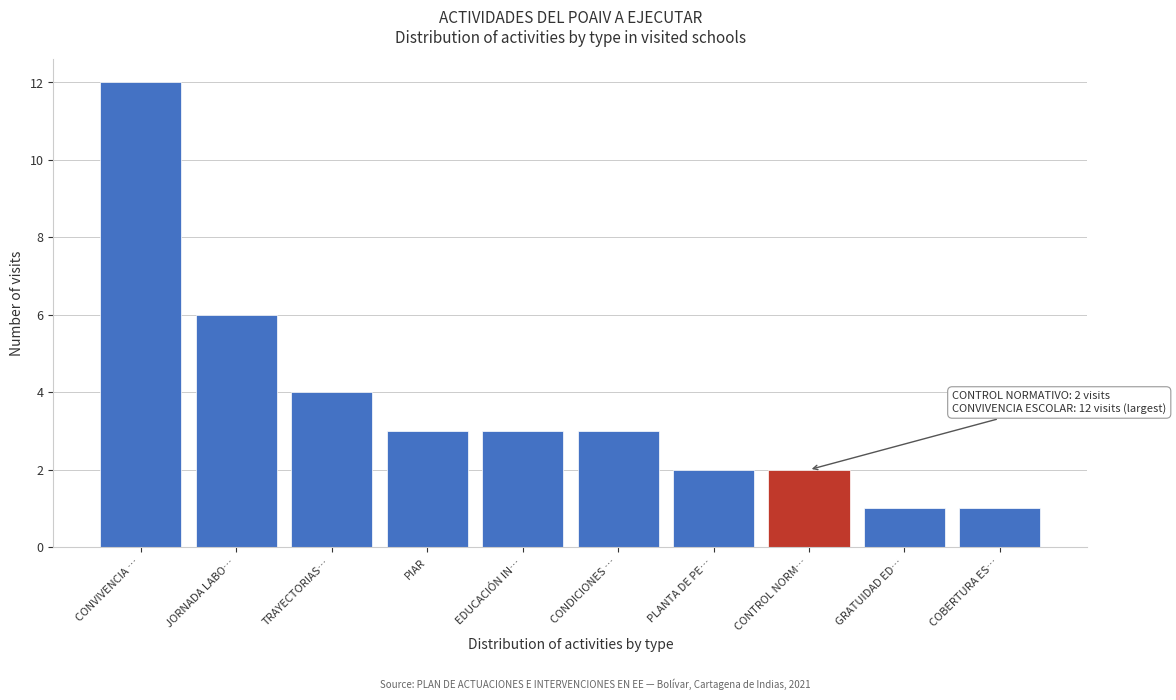

Reading right to left, what are all the values shown in this chart?

1	1	2	2	3	3	3	4	6	12